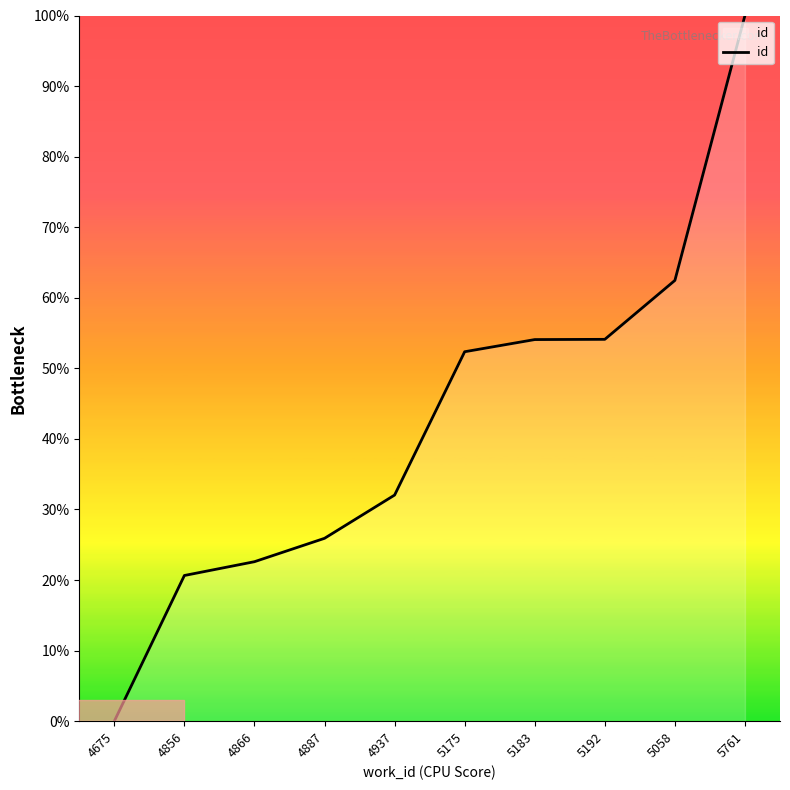

What is the change in value from 4937 to 5192?

+22.1